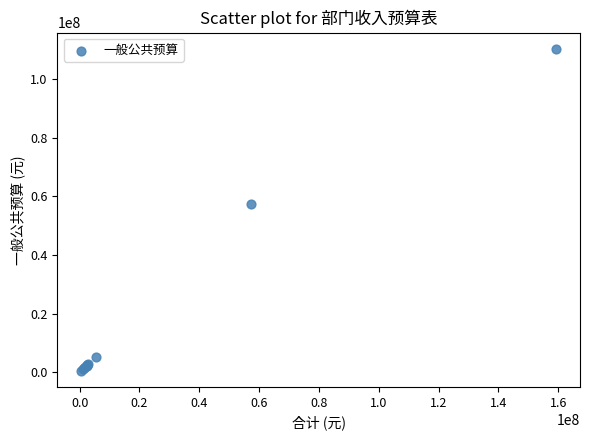

What Y value in the scatter plot is closest to 55432519?

57292410.8